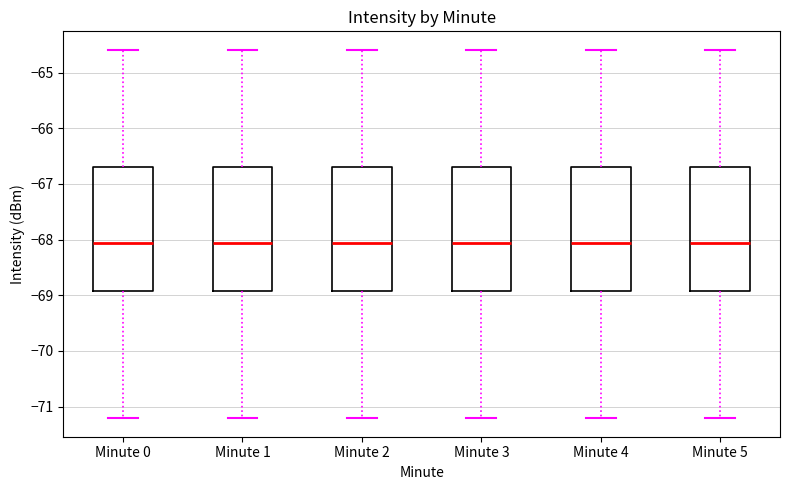

Where does the median line of the box for Minute 3 sit on the y-axis? The values are not printed on the chart, so give them approximately, as read against the axis.

-68.1